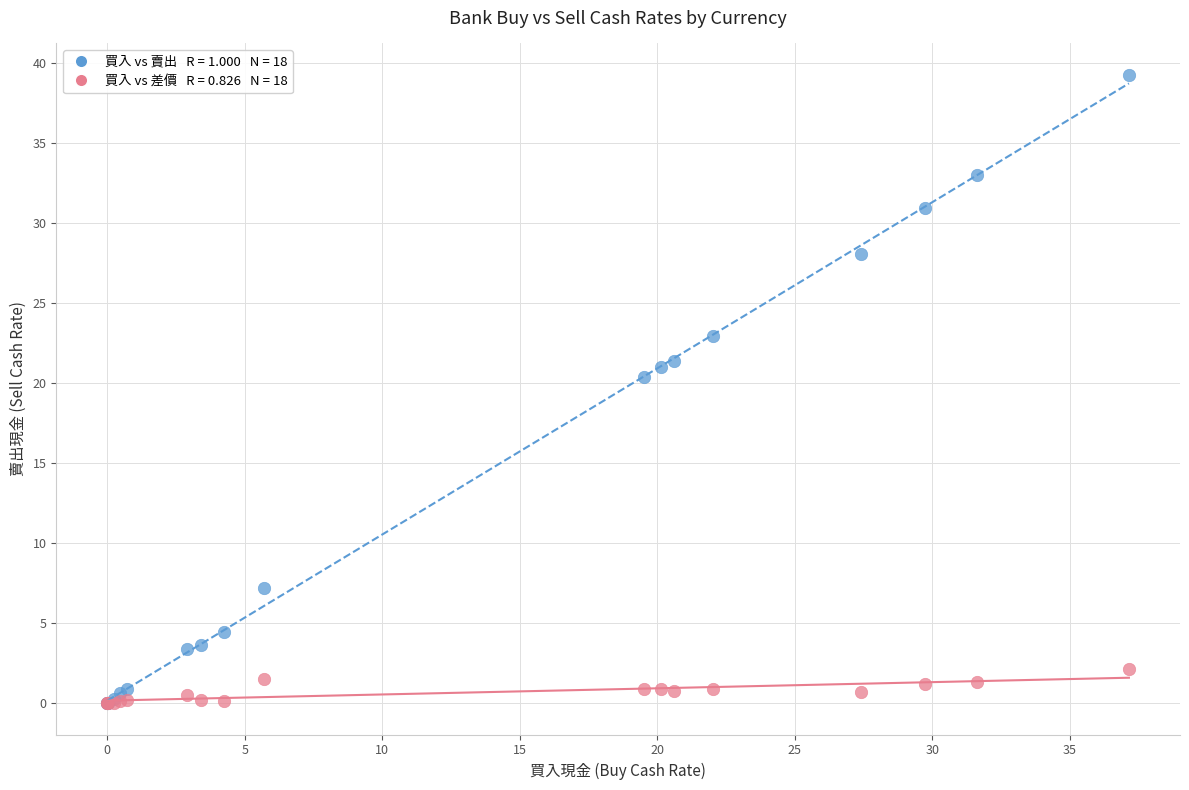

Across all series, what Y value is closest to 19?

20.4